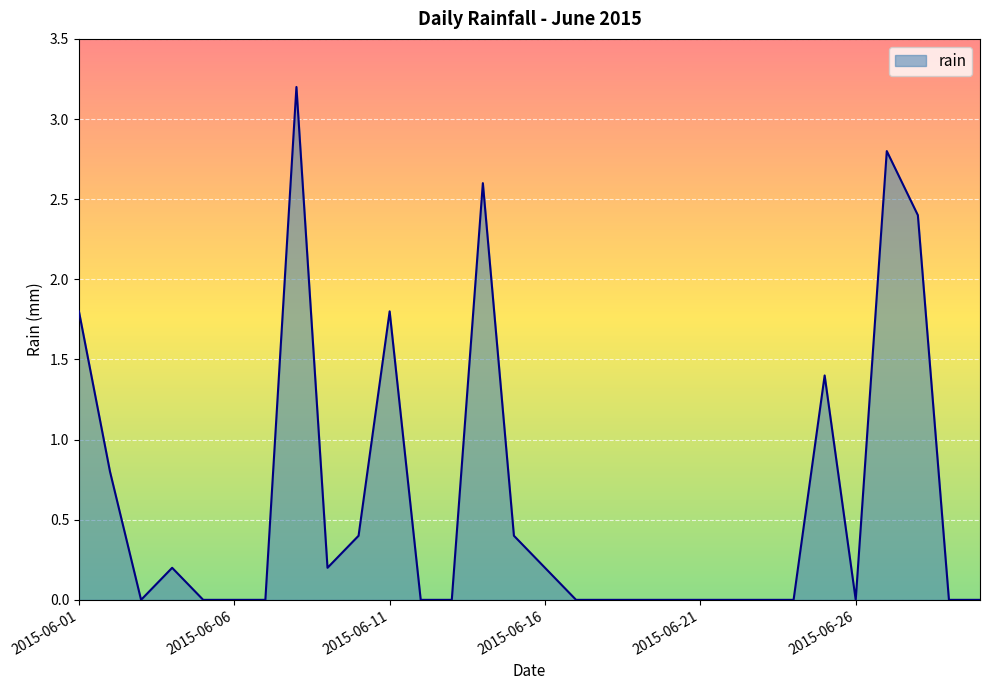

What is the maximum value shown in the chart?

3.2